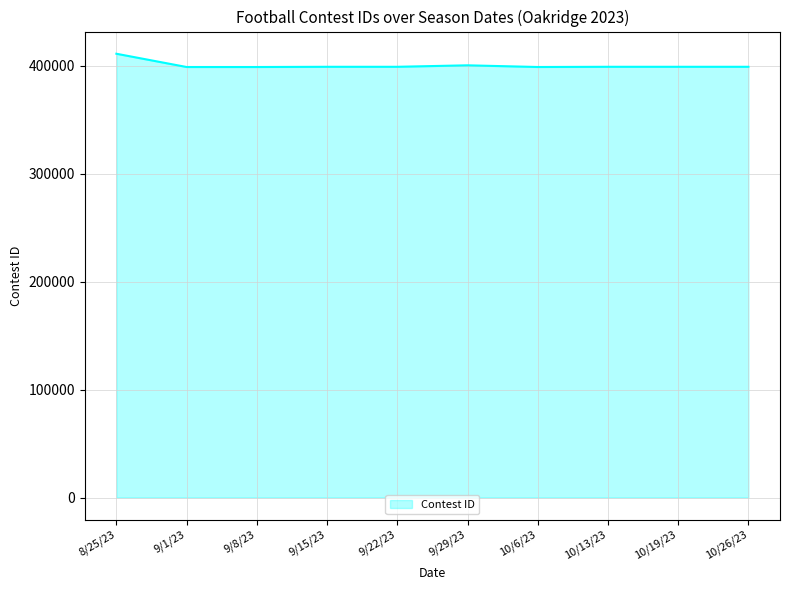

What value does the data have at 9/1/23, to the nearest 50?

398650